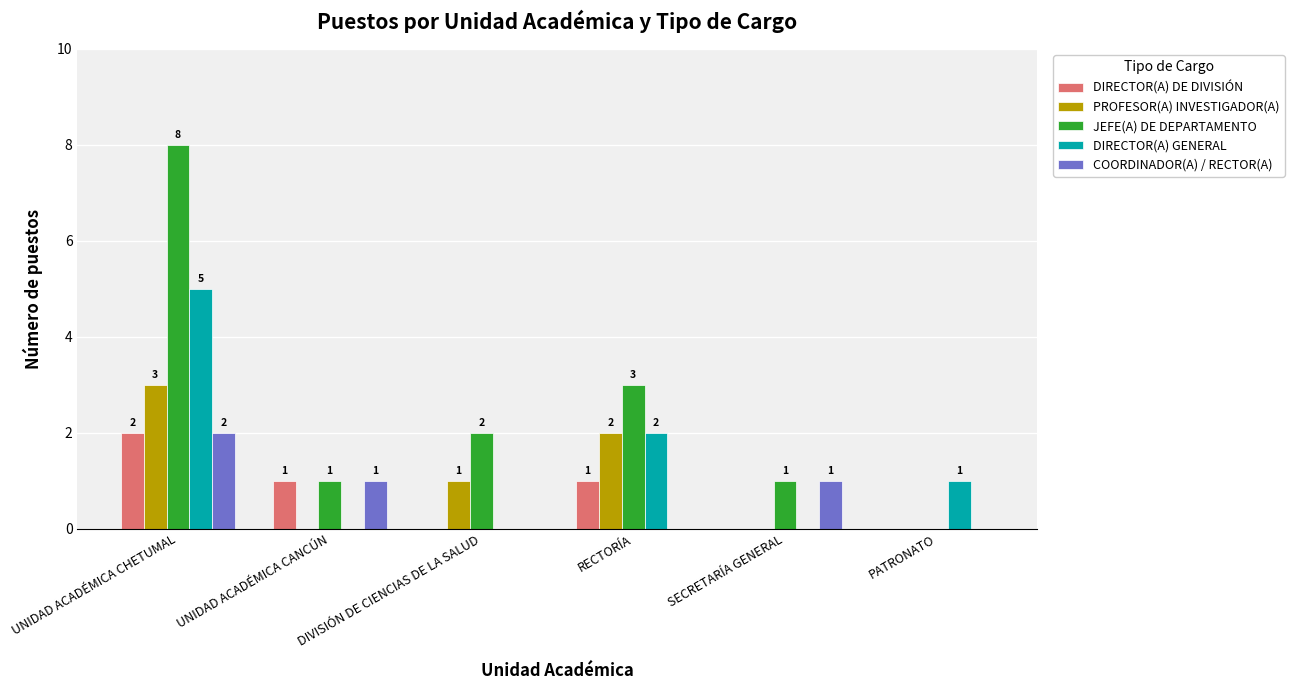

Where does the DIRECTOR(A) GENERAL series first go above 1?

UNIDAD ACADÉMICA CHETUMAL